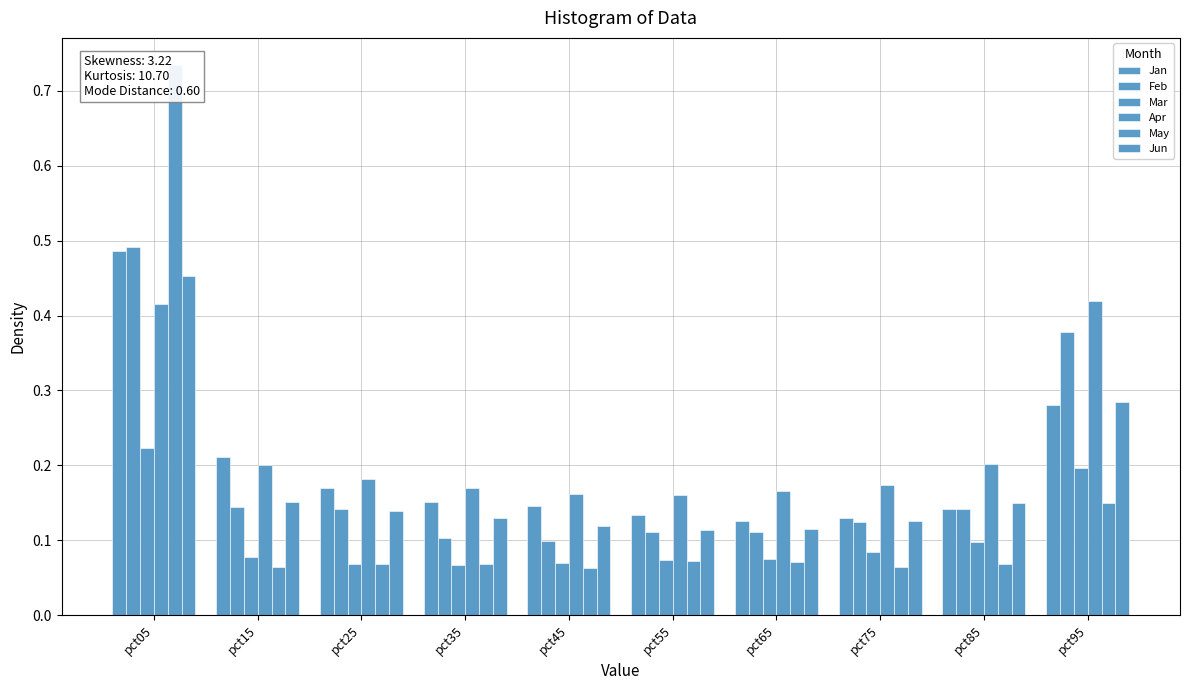

At which category is the sum across all series the highest?

pct05